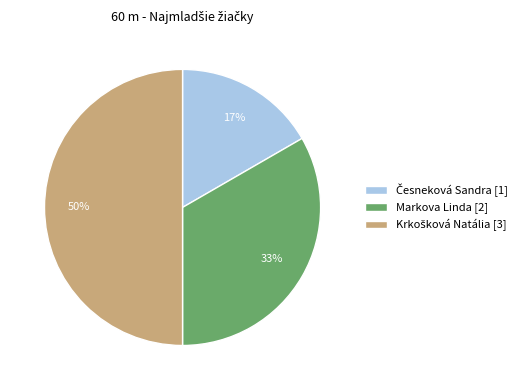

What percentage is the Markova Linda slice, to the nearest percent?

33%